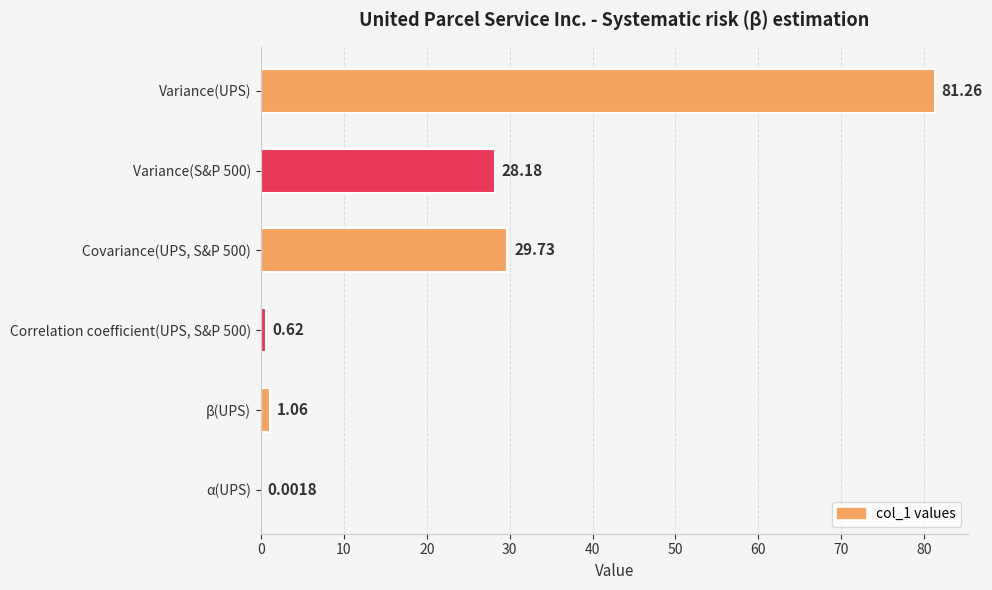

What is the average value?

23.5